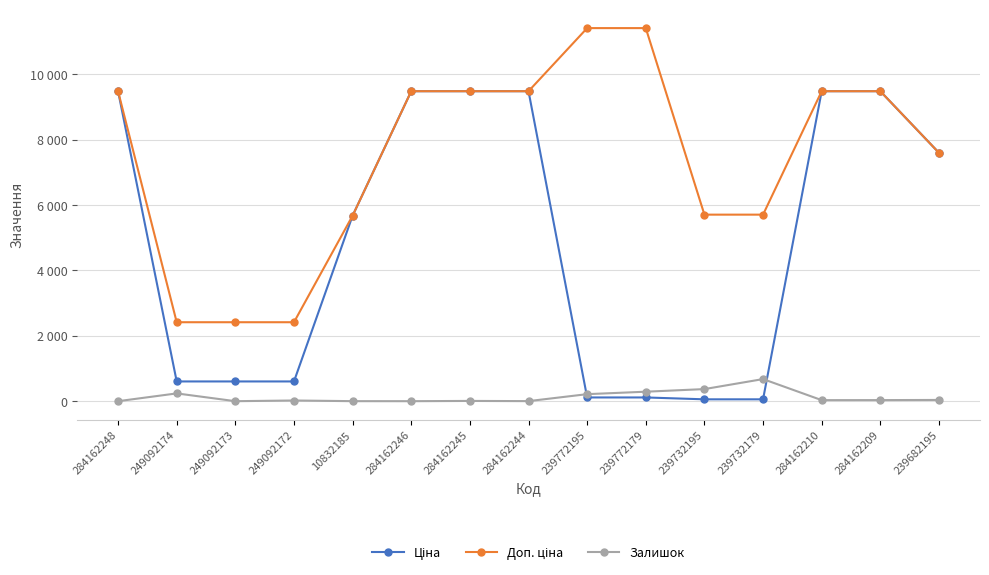

What is the sum of the Залишок values at 249092172 and 239772179?

311.0